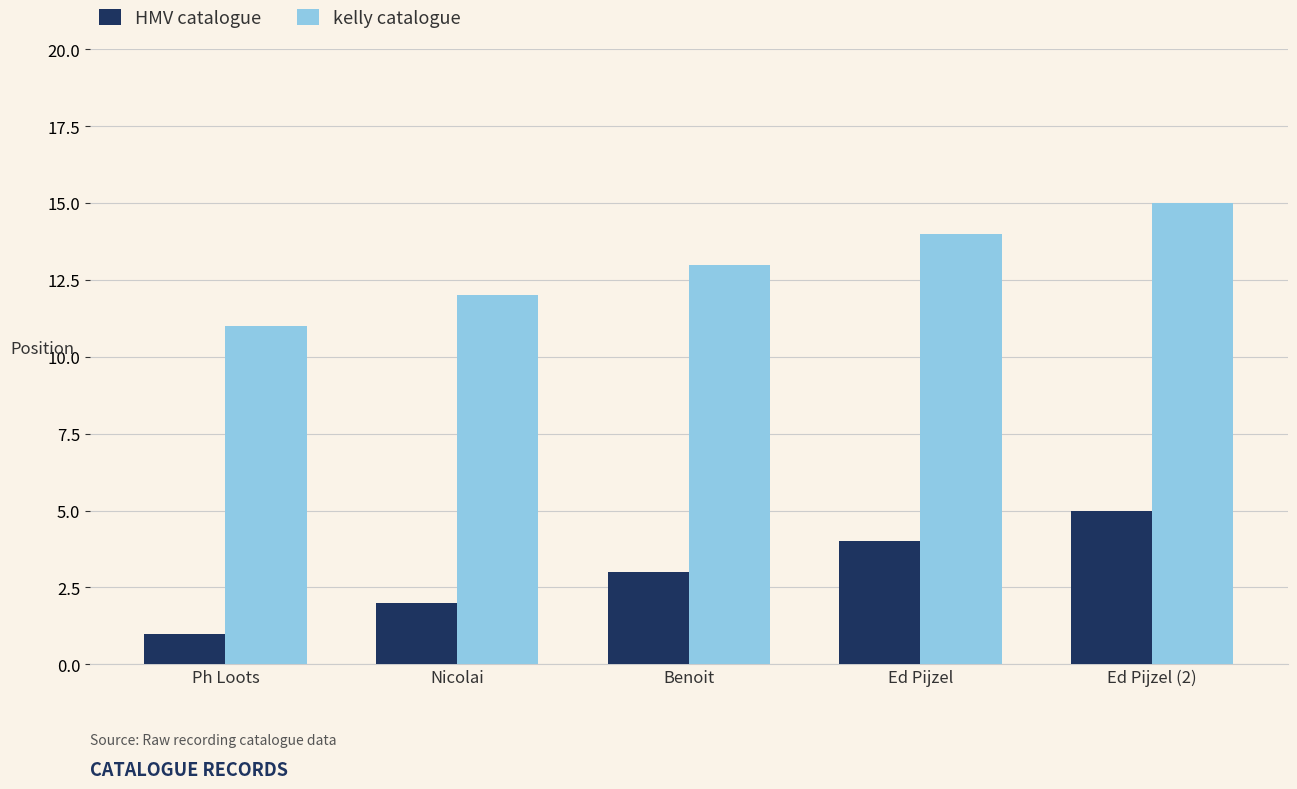

List the series in order of their overall mean, highest first.

kelly catalogue, HMV catalogue